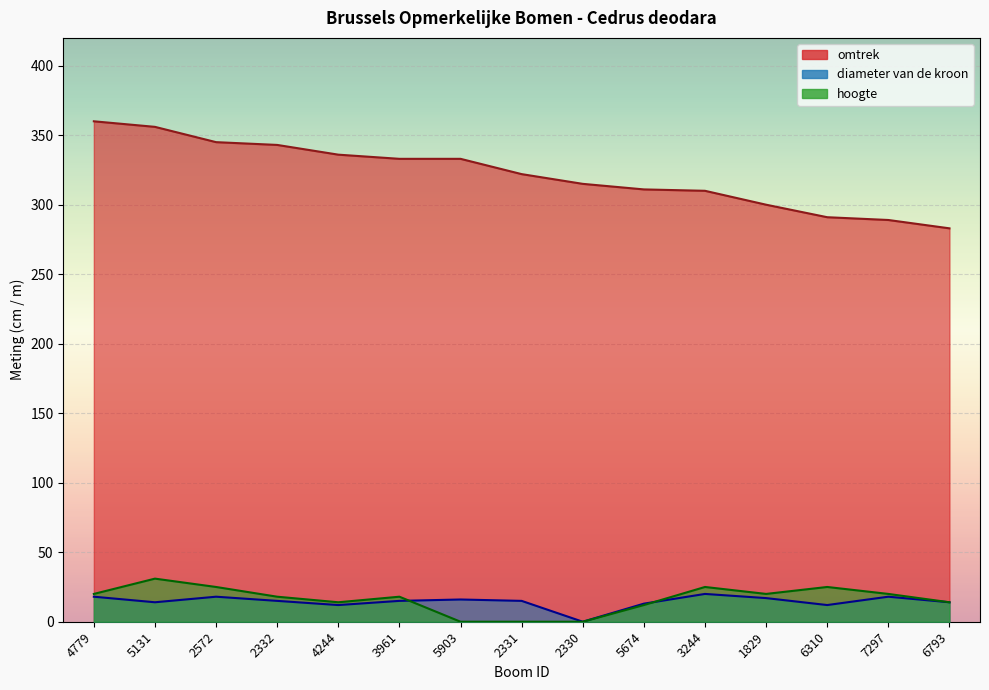

Reading left to right, transcribe all the data shown in this chart.

omtrek: 4779=360	5131=356	2572=345	2332=343	4244=336	3961=333	5903=333	2331=322	2330=315	5674=311	3244=310	1829=300	6310=291	7297=289	6793=283
diameter van de kroon: 4779=18	5131=14	2572=18	2332=15	4244=12	3961=15	5903=16	2331=15	2330=0	5674=13	3244=20	1829=17	6310=12	7297=18	6793=14
hoogte: 4779=20	5131=31	2572=25	2332=18	4244=14	3961=18	5903=0	2331=0	2330=0	5674=12	3244=25	1829=20	6310=25	7297=20	6793=14